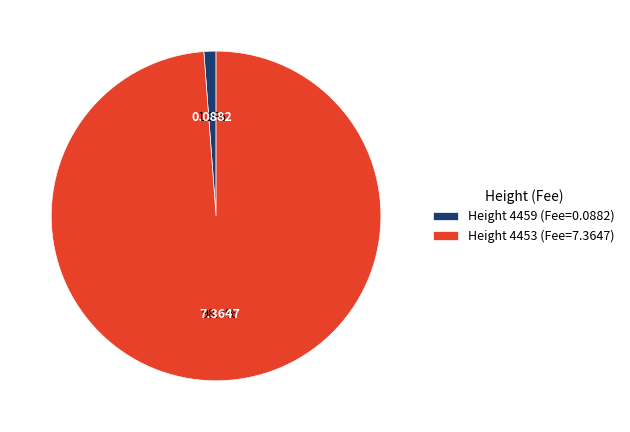

Between Height 4453 (Fee=7.3647) and Height 4459 (Fee=0.0882), which is larger?

Height 4453 (Fee=7.3647)